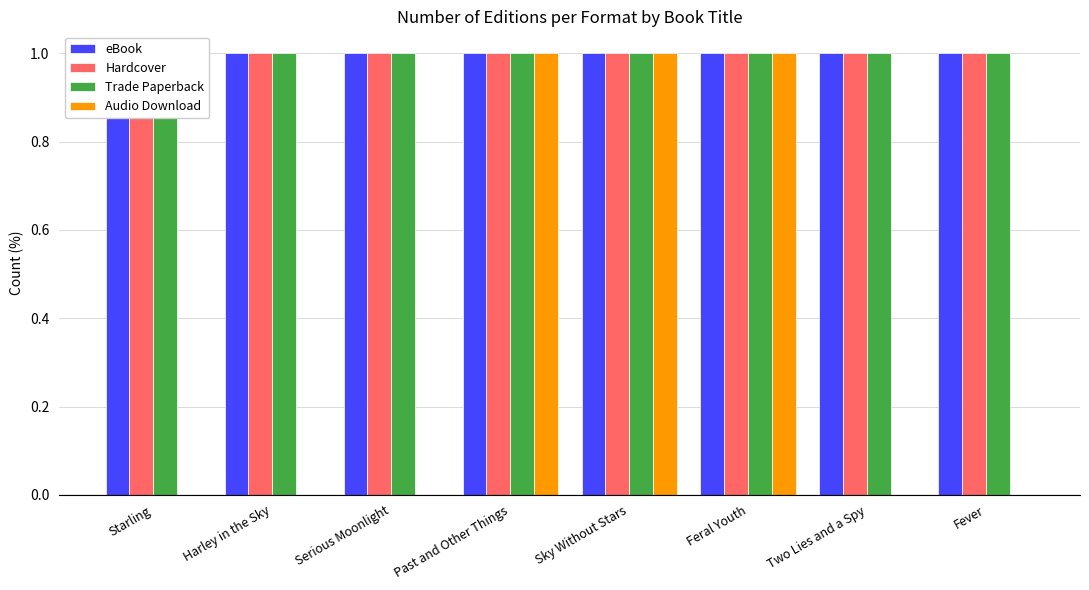

What value does the eBook series have at Harley in the Sky?

1